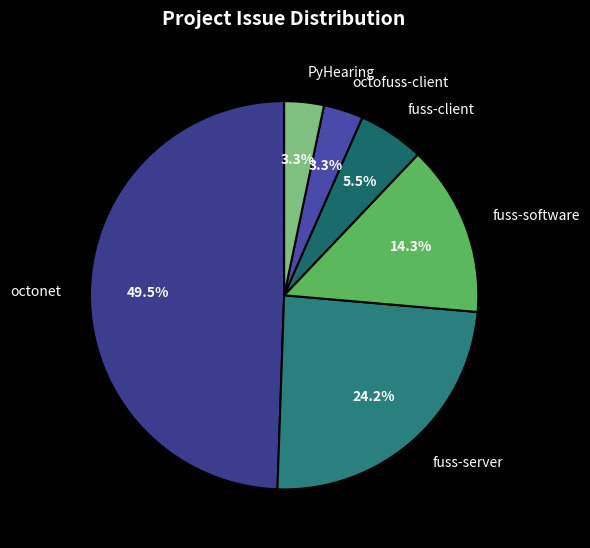

To the nearest percent, what is the combined percentage of octonet and PyHearing?

53%